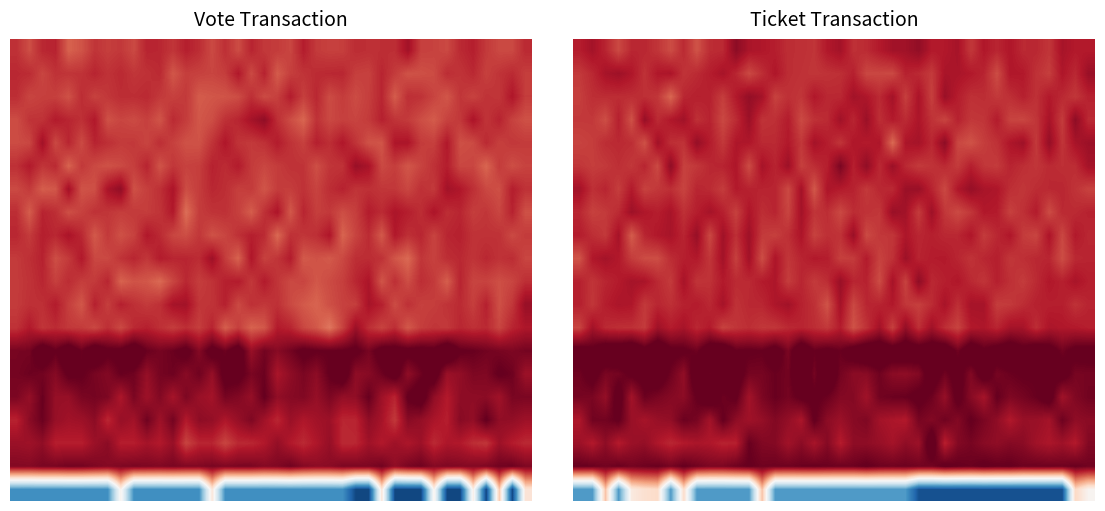

What is the total value across all series at 3?

15.2